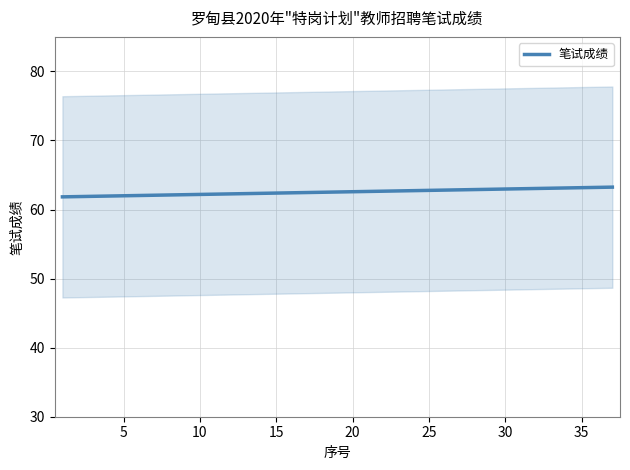

What is the maximum value for 笔试成绩?

63.2